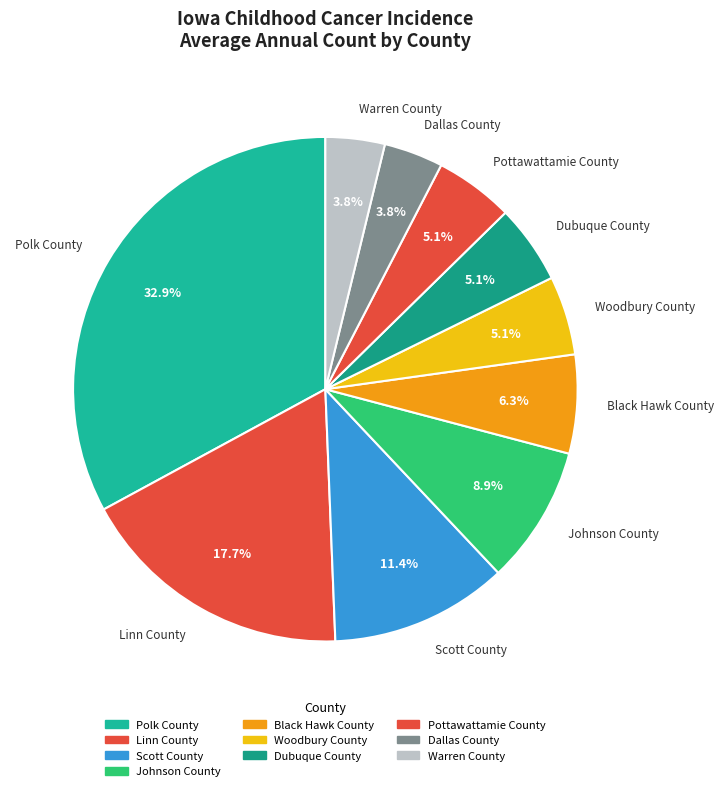

Is Warren County the majority of the pie?

No